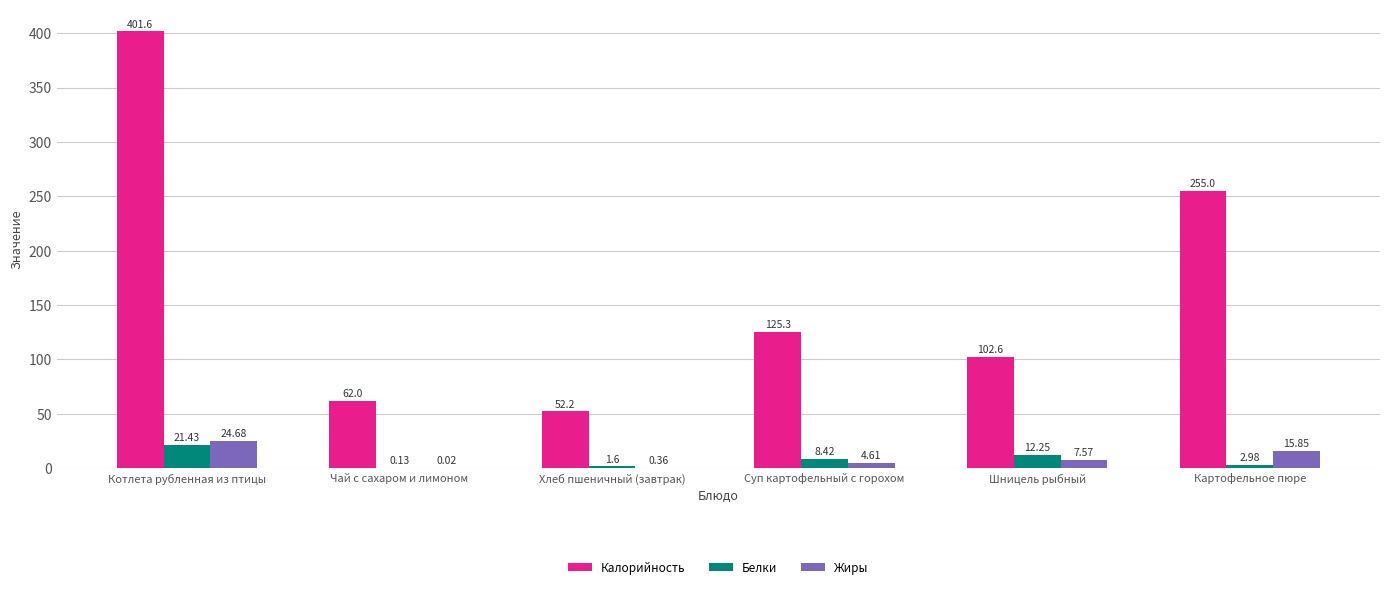

What is the sum of the Жиры values at Шницель рыбный and Хлеб пшеничный (завтрак)?

7.9